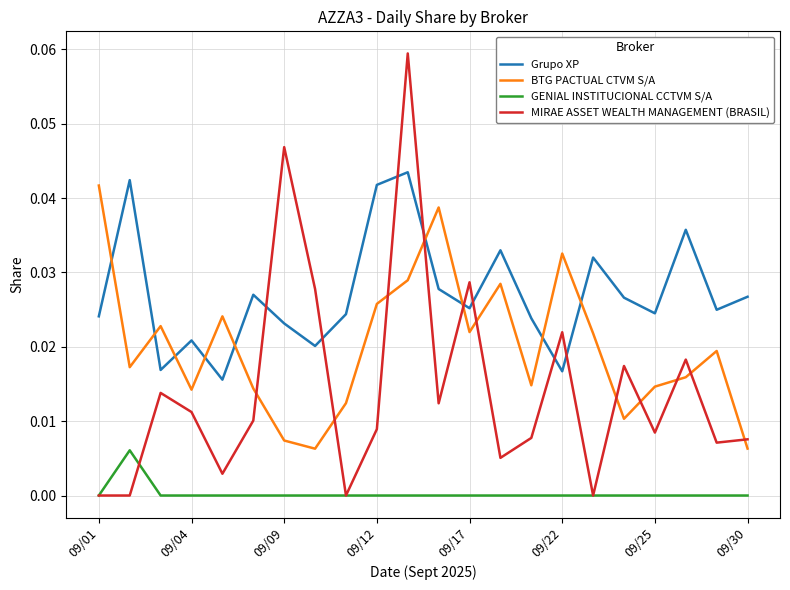

What are all the series names shown in the legend?

Grupo XP, BTG PACTUAL CTVM S/A, GENIAL INSTITUCIONAL CCTVM S/A, MIRAE ASSET WEALTH MANAGEMENT (BRASIL)